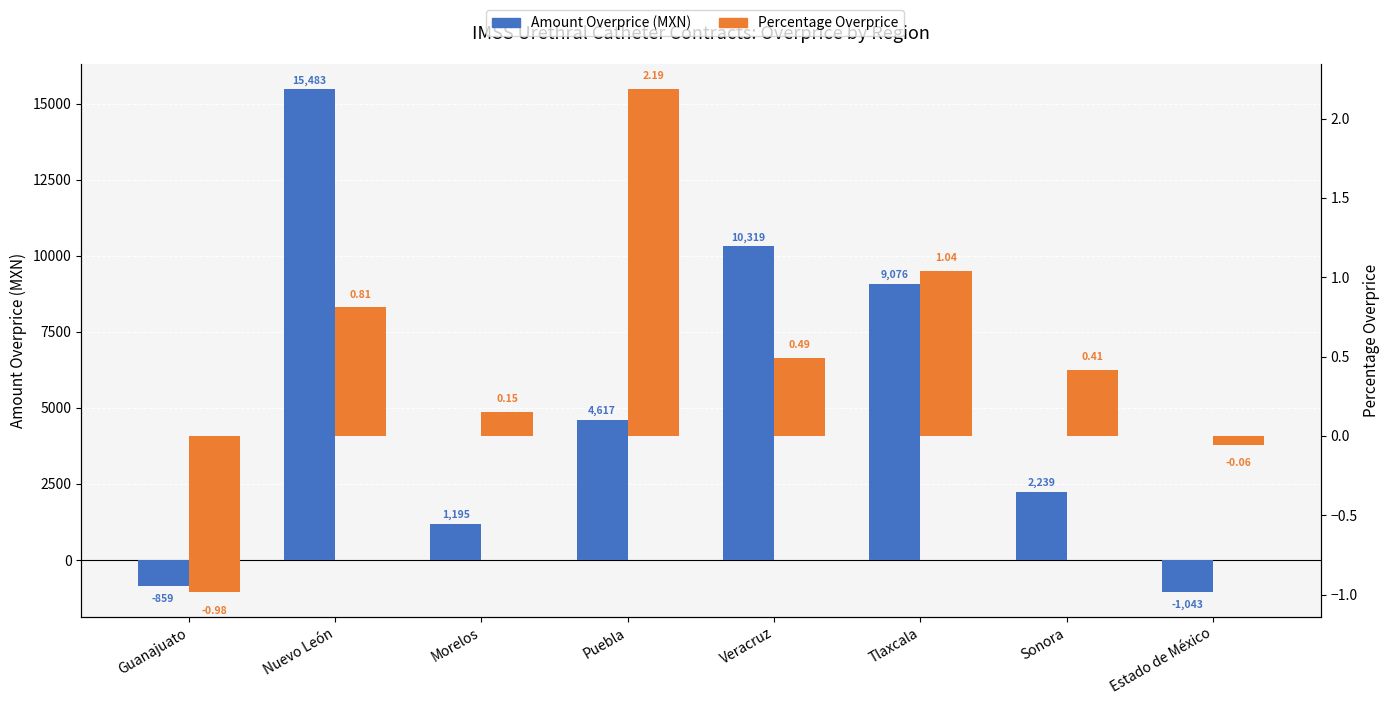

Reading right to left, extract all data points from this chart.

Amount Overprice (MXN): Estado de México=-1042.7	Sonora=2238.7	Tlaxcala=9075.9	Veracruz=10319.3	Puebla=4616.5	Morelos=1194.8	Nuevo León=15482.8	Guanajuato=-858.9
Percentage Overprice: Estado de México=-0.1	Sonora=0.4	Tlaxcala=1.0	Veracruz=0.5	Puebla=2.2	Morelos=0.1	Nuevo León=0.8	Guanajuato=-1.0